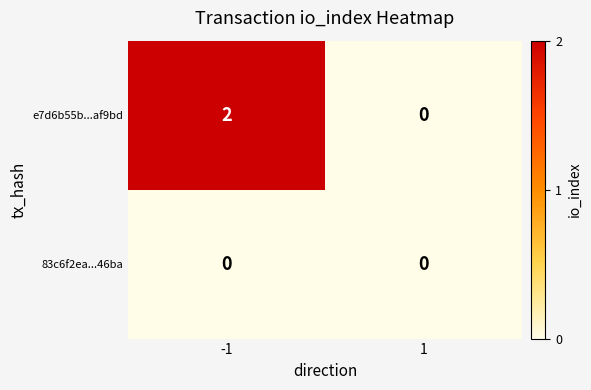

Which series changed the most between -1 and 1?

e7d6b55b...af9bd